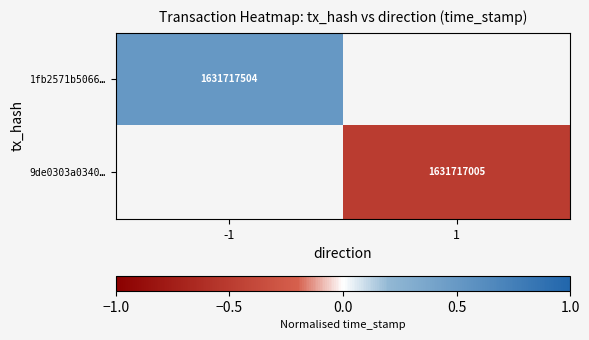

The 1fb2571b5066… series shows 0.2 at -1. True or false?

False